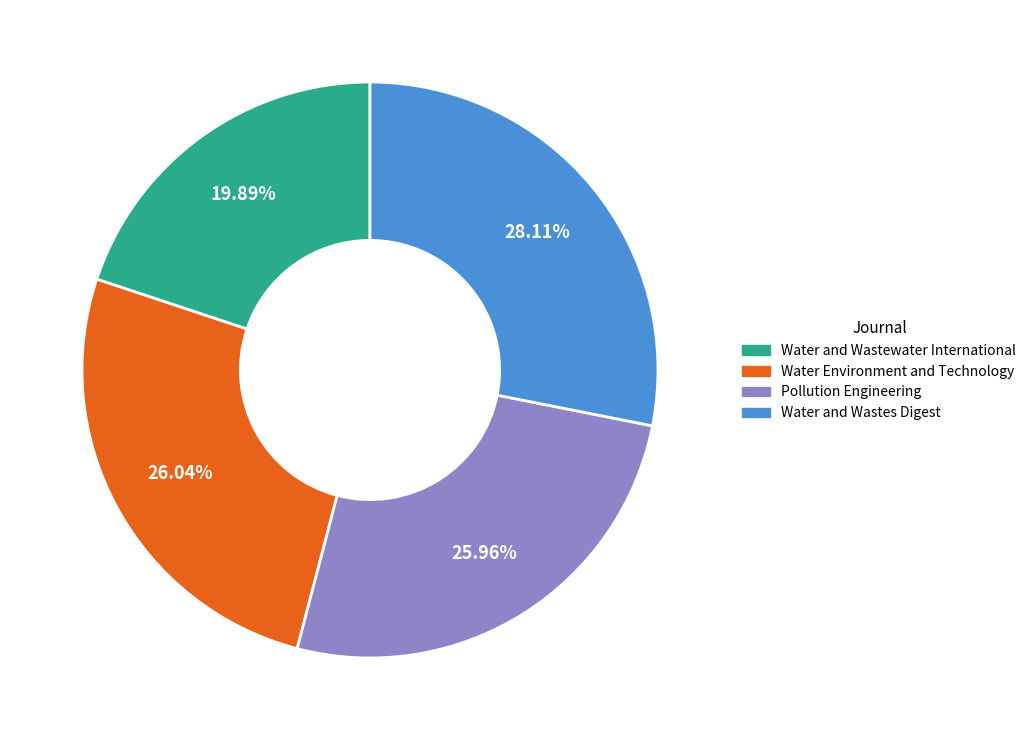

Which slice is the largest?

Water and Wastes Digest